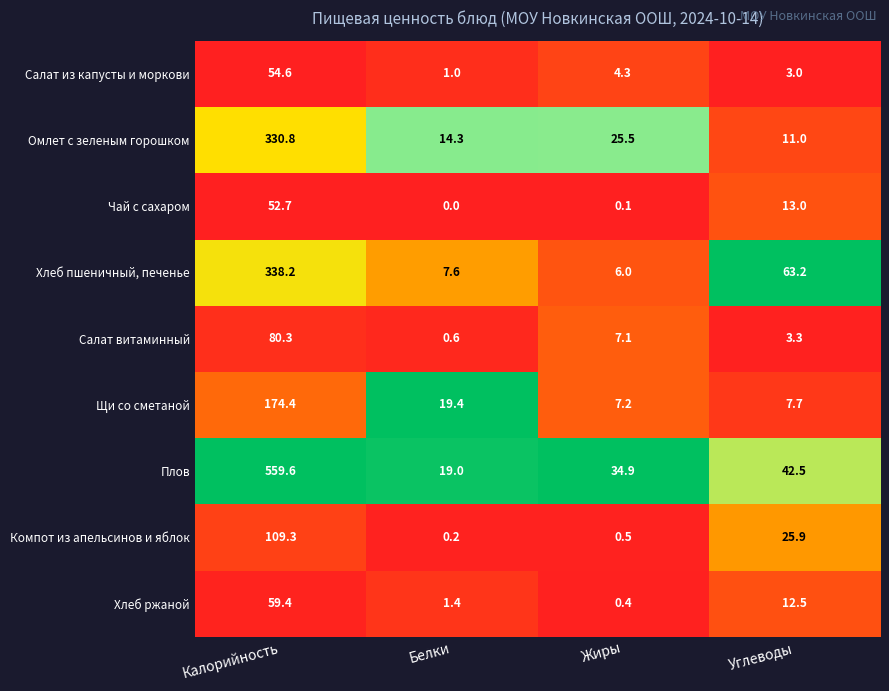

How many series are shown in this chart?

9